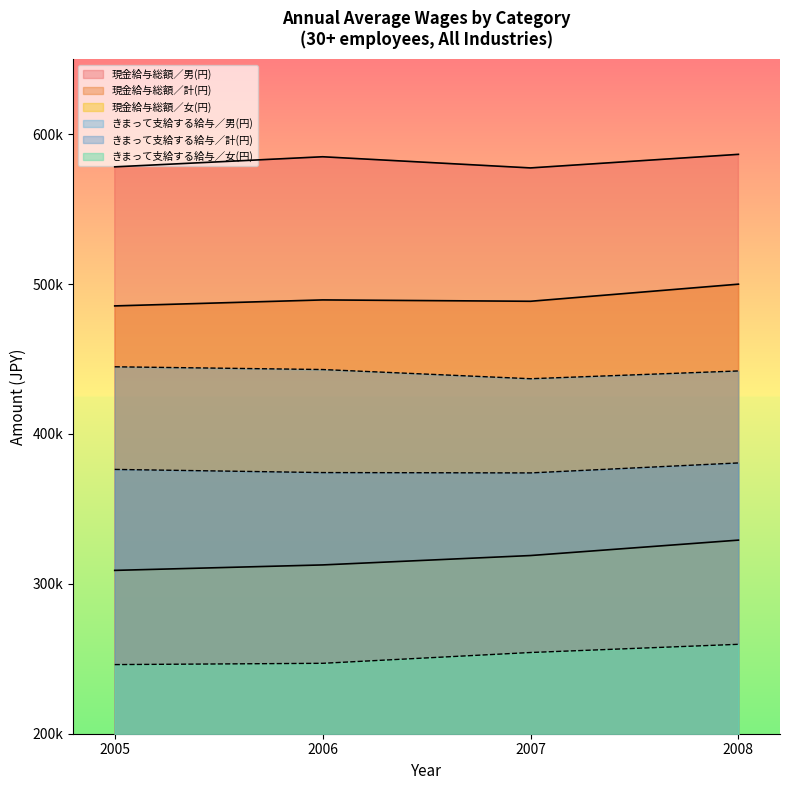

Does the chart display data point markers on the line(s)?

No